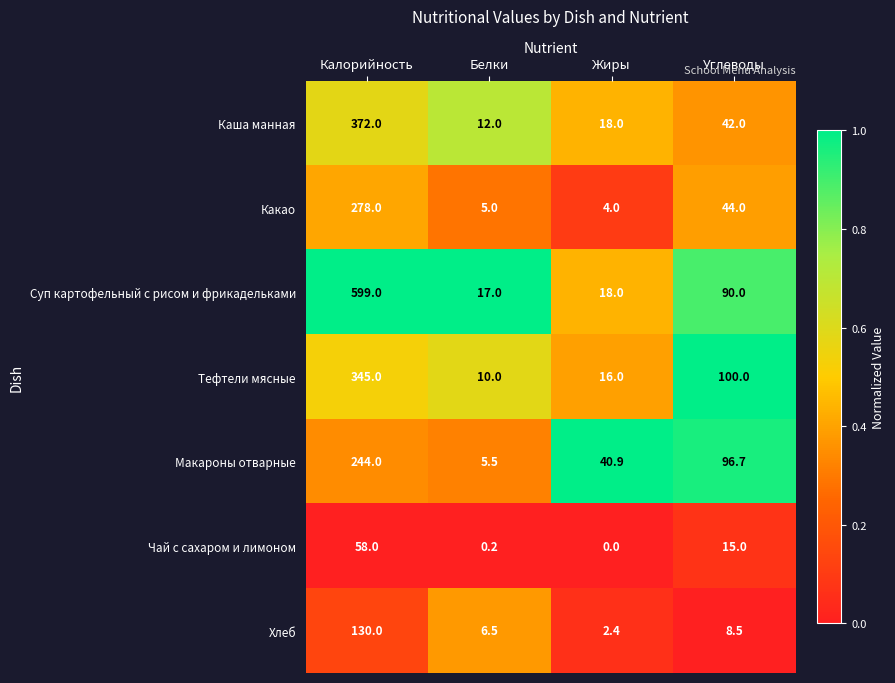

The Каша манная series shows 12.7 at Углеводы. True or false?

False